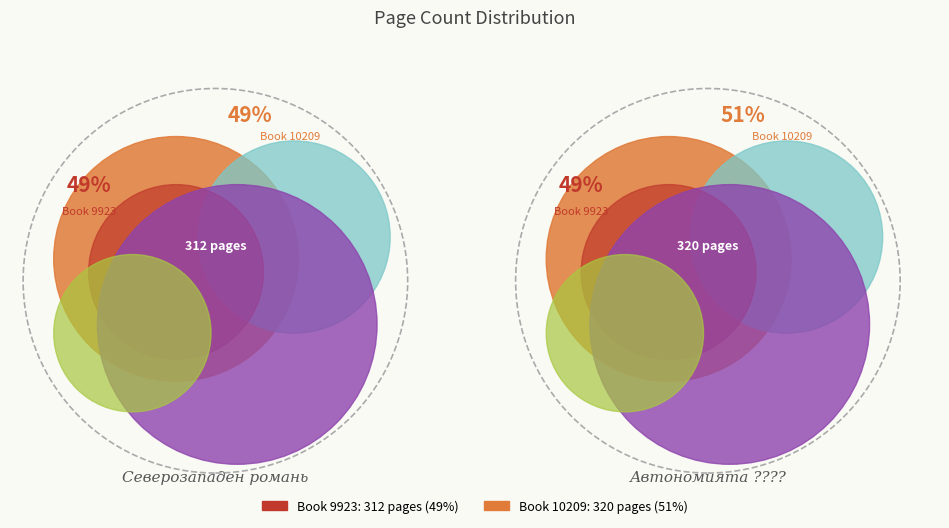

Which slice is the smallest?

9923